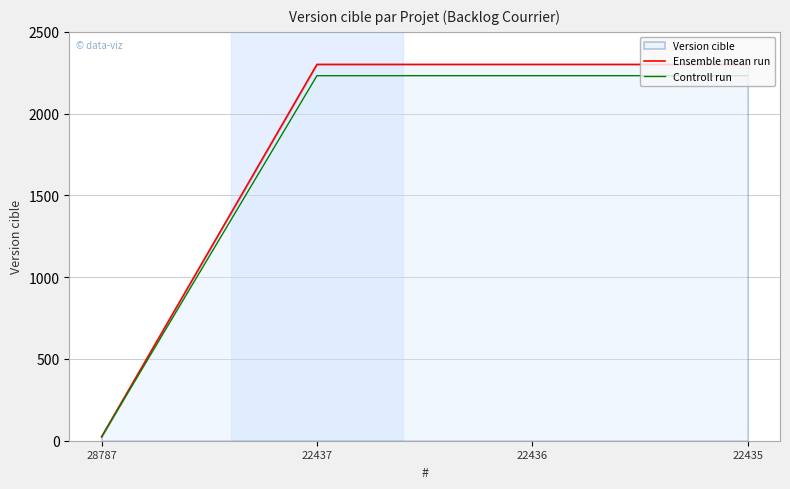

What is the sum of the Controll run values at 28787 and 22435?

2255.2